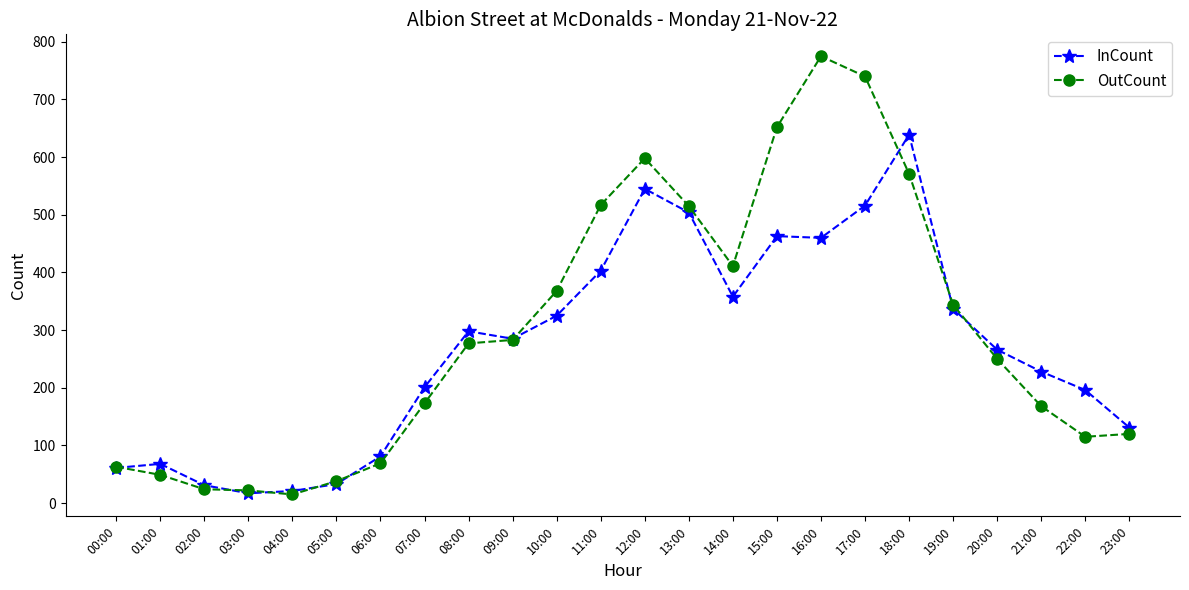

After their last crossing, which series has the higher values: OutCount or InCount?

InCount